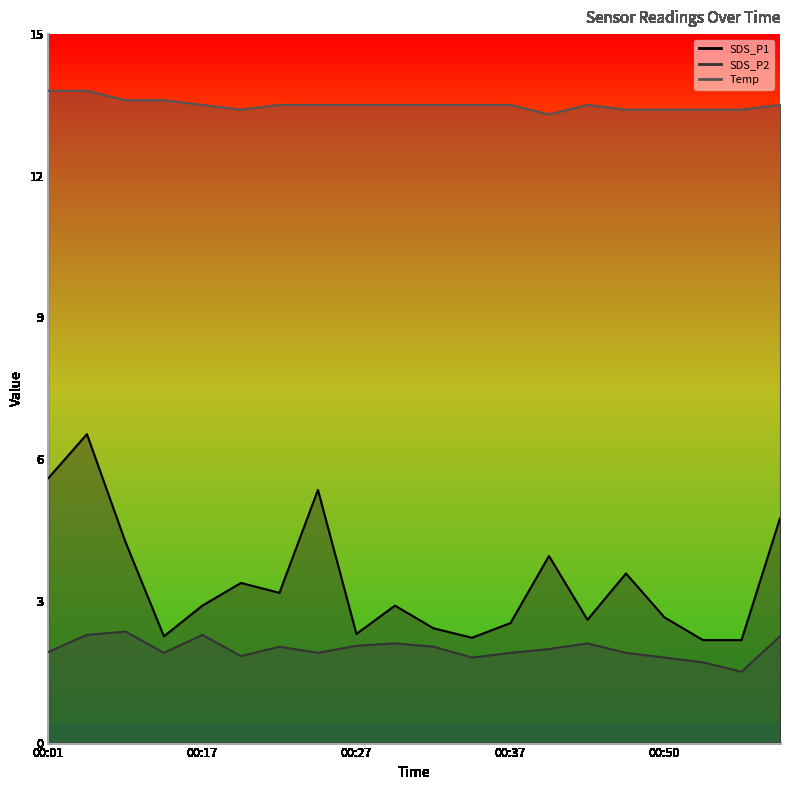

True or false: SDS_P1 has a value of 5.6 at 00:01.

True